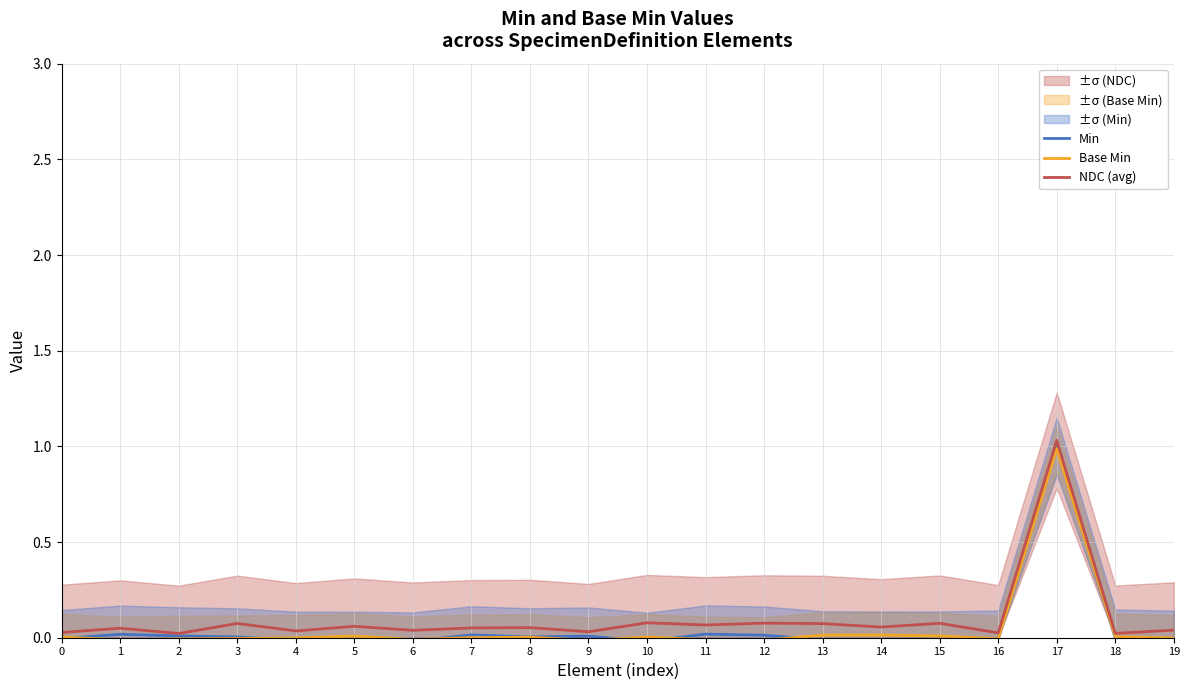

Reading left to right, list all the values displayed in this chart.

Min: -0.0	0.0	0.0	0.0	-0.0	-0.0	-0.0	0.0	0.0	0.0	-0.0	0.0	0.0	-0.0	-0.0	-0.0	-0.0	1.0	-0.0	-0.0
Base Min: 0.0	-0.0	-0.0	-0.0	-0.0	0.0	-0.0	0.0	0.0	-0.0	0.0	-0.0	-0.0	0.0	0.0	0.0	-0.0	1.0	0.0	-0.0
NDC (avg): 0.0	0.0	0.0	0.1	0.0	0.1	0.0	0.1	0.1	0.0	0.1	0.1	0.1	0.1	0.1	0.1	0.0	1.0	0.0	0.0